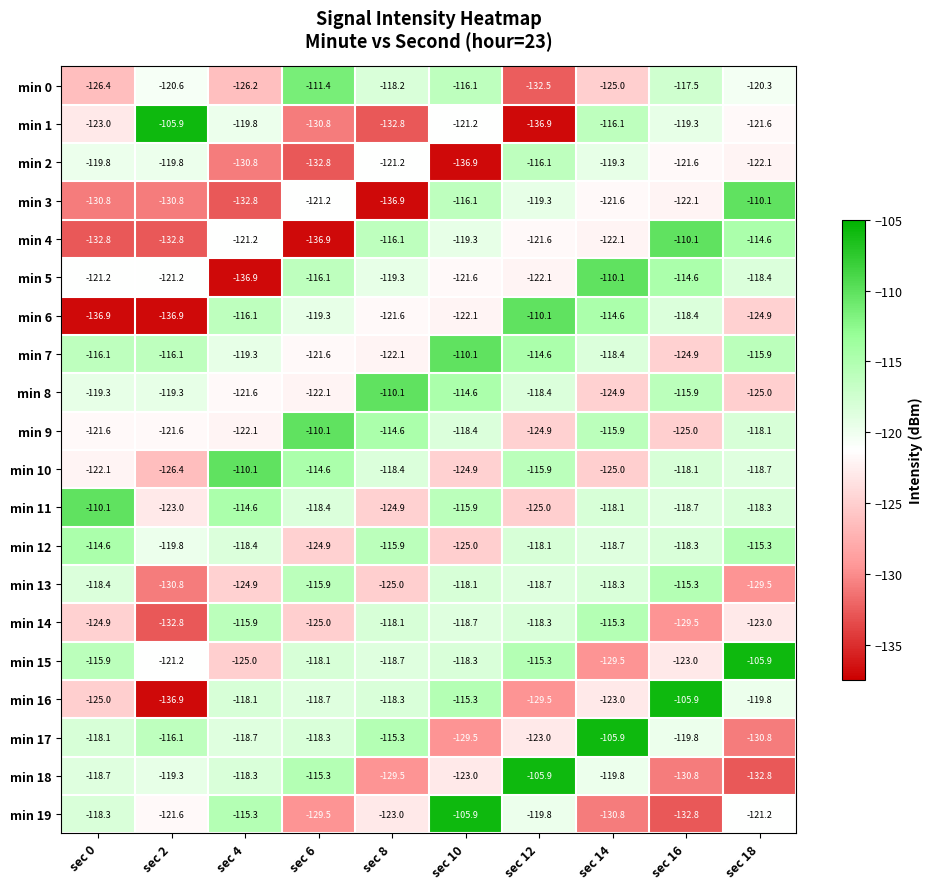

What is the maximum value shown in the chart?

-105.9